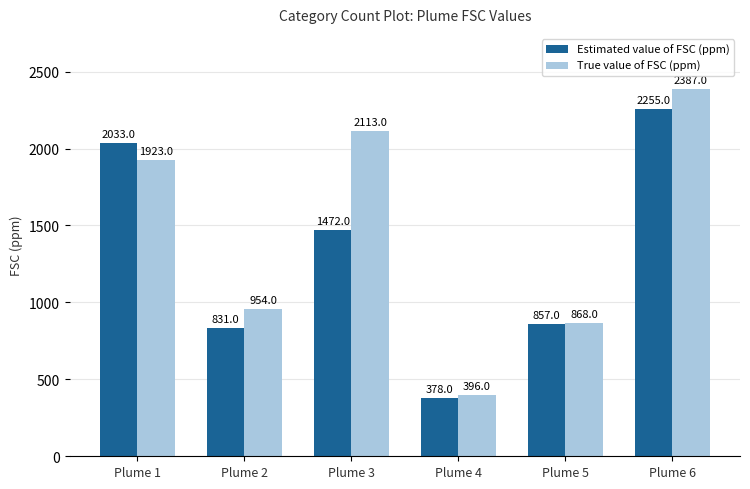

Where is Estimated value of FSC (ppm) nearest to the value 1316?

Plume 3